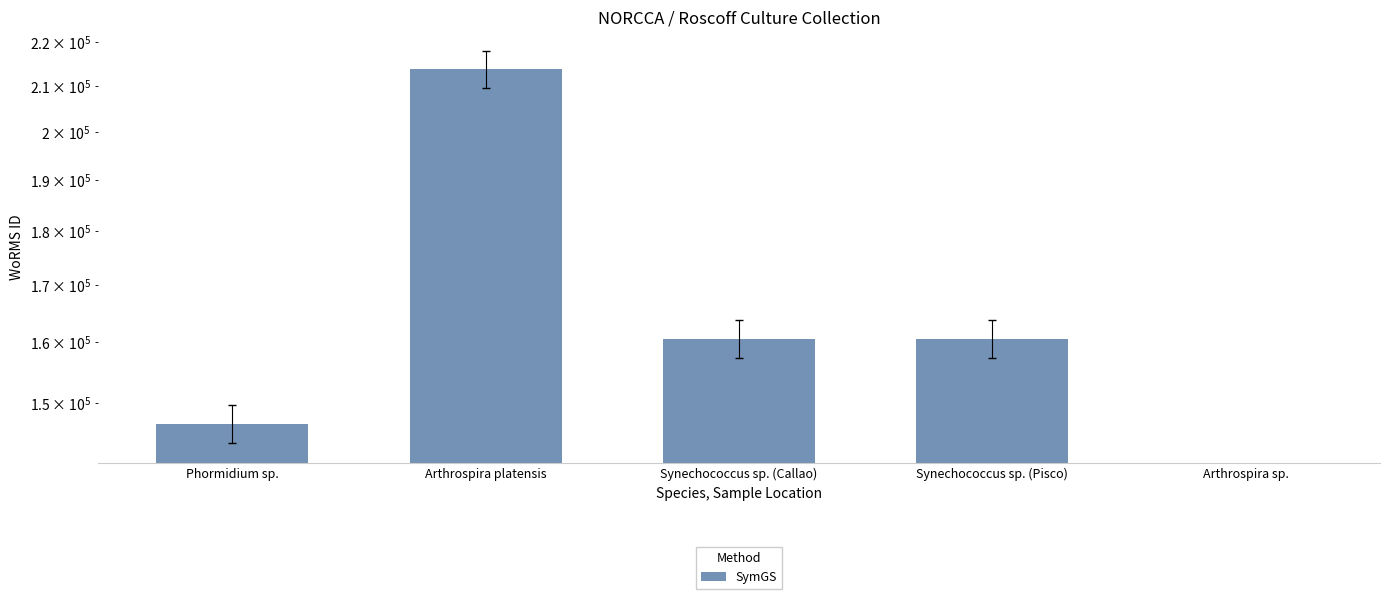

Reading left to right, what are all the values shown in this chart?

146690	213728	160572	160572	0